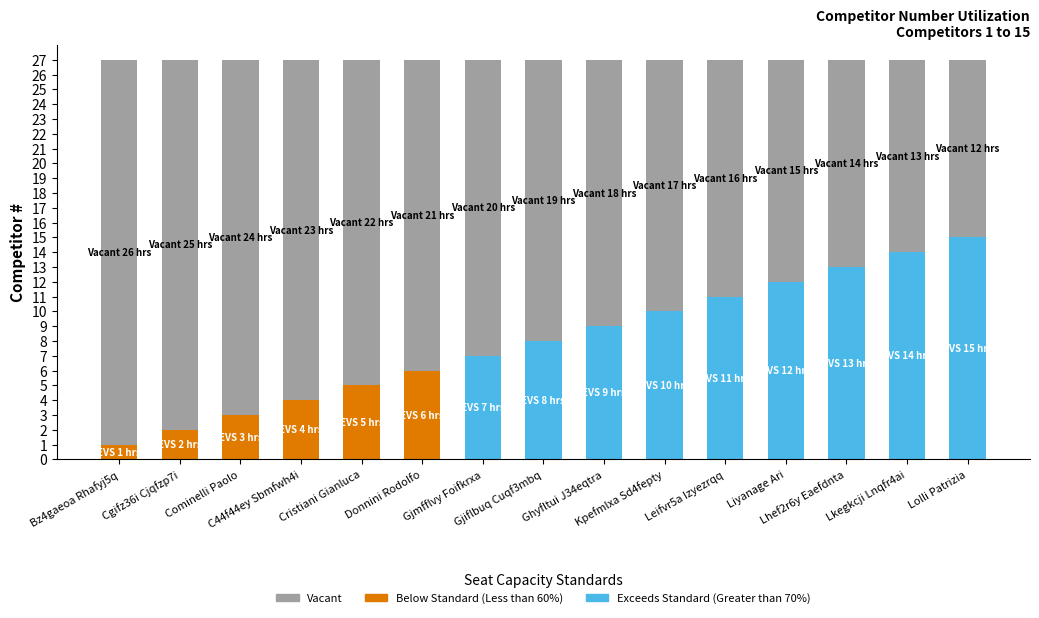

What is the maximum value for Vacant?

26